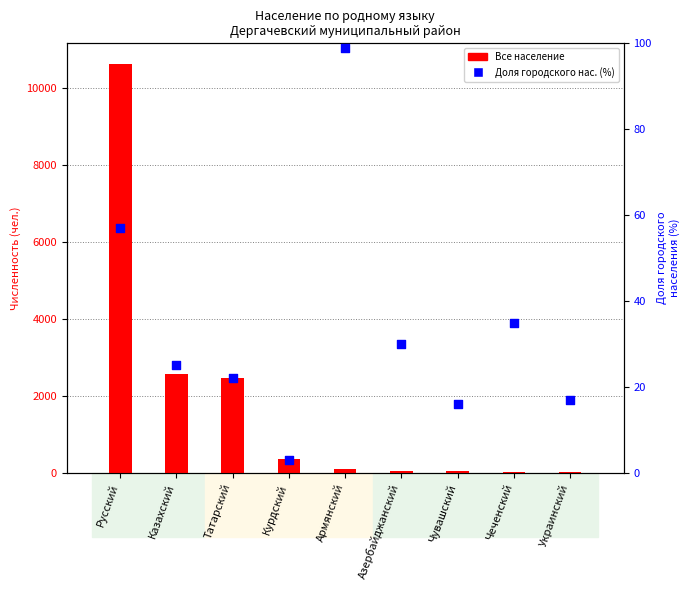

Is the value of Городское население (%) at Татарский greater than the value of Все население at Украинский?

No